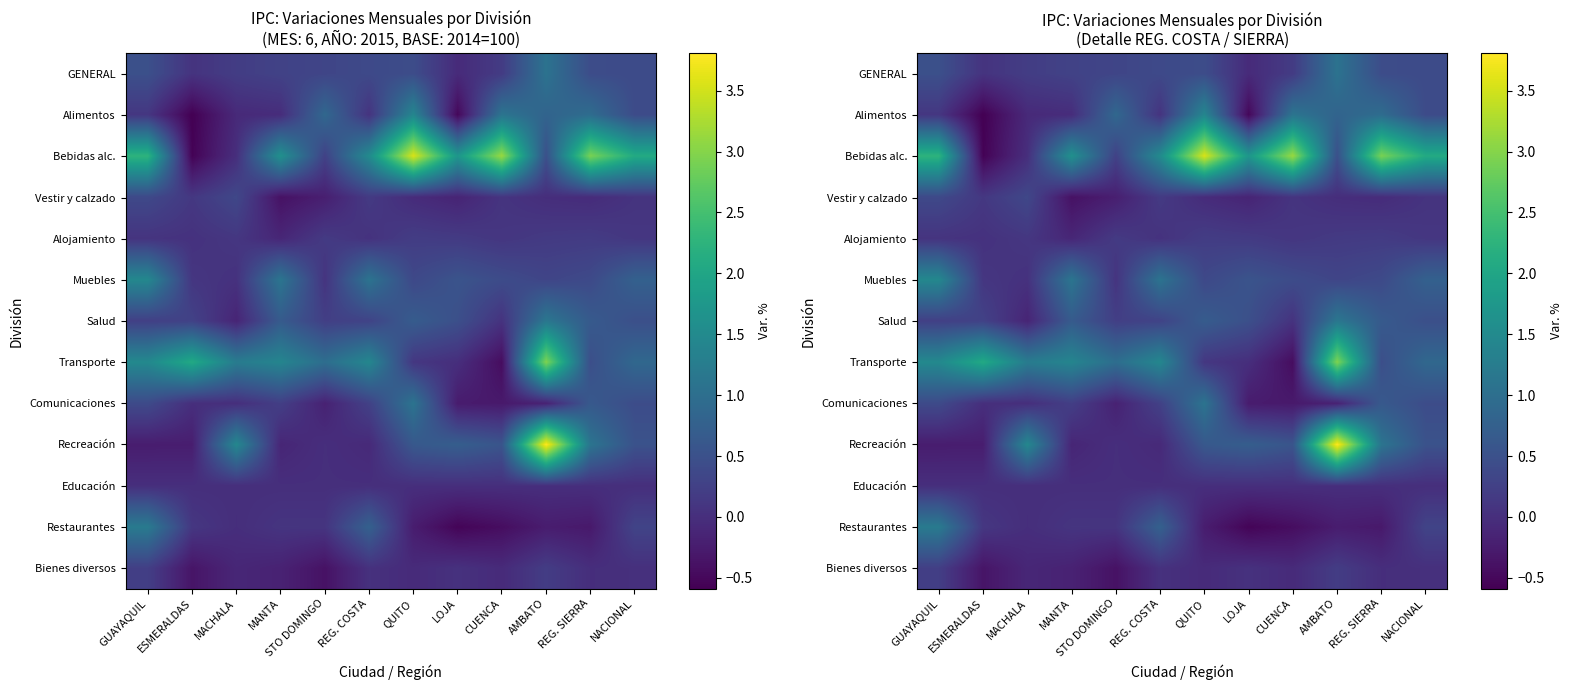

What is the difference between the second highest and second lowest values in the Restaurantes series?

1.2